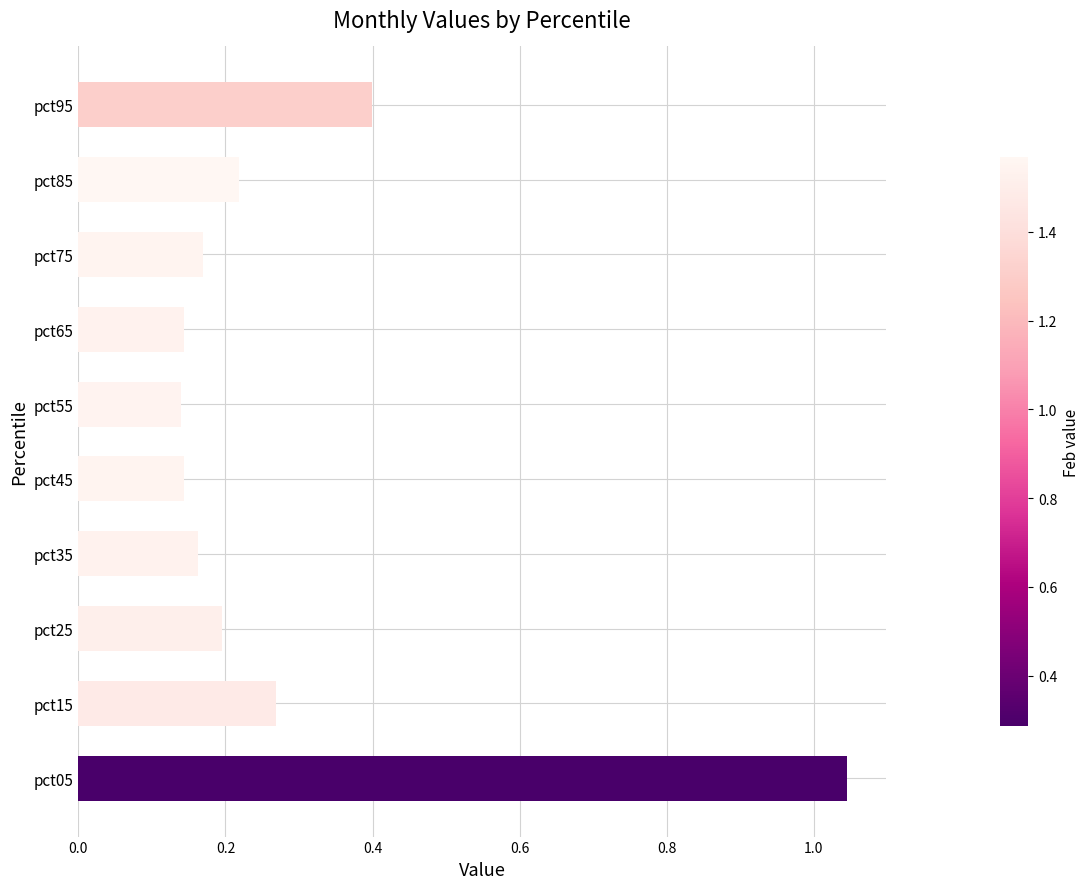

The value at pct95 is 0.2. True or false?

False